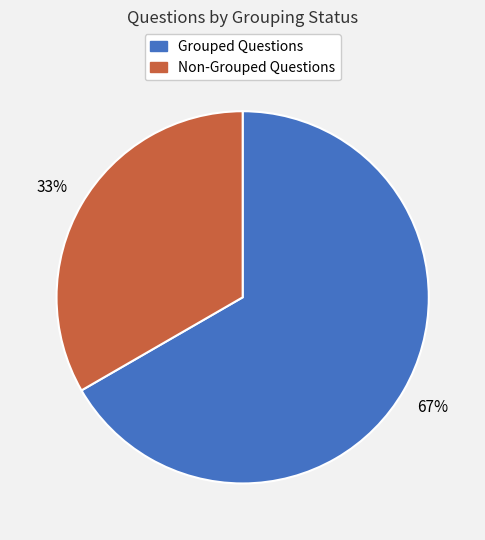

To the nearest percent, what is the average slice percentage?

50%